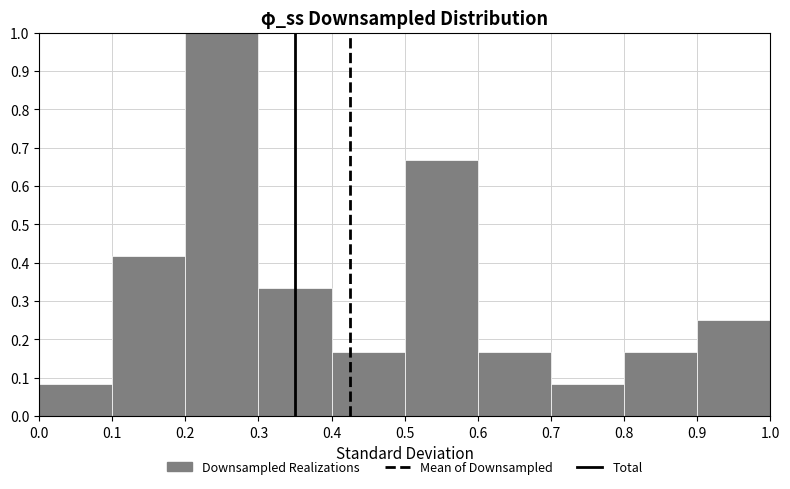

Over which range of the x-axis is the bar tallest?

0.2 to 0.3